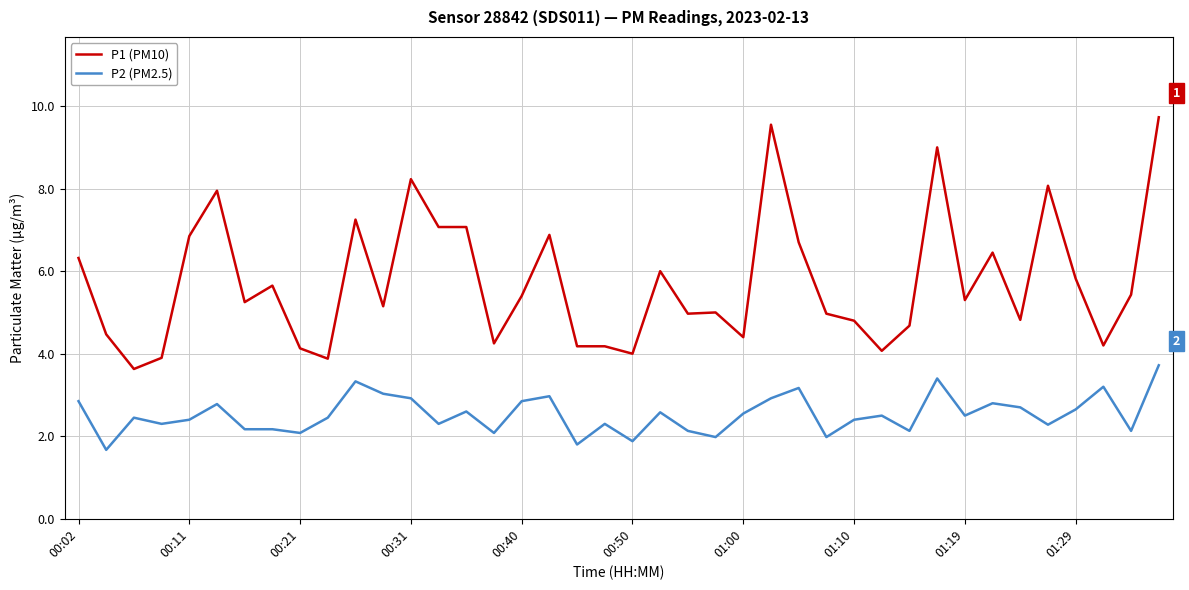

What is the difference between the second highest and second lowest values in the P2 (PM2.5) series?

1.6